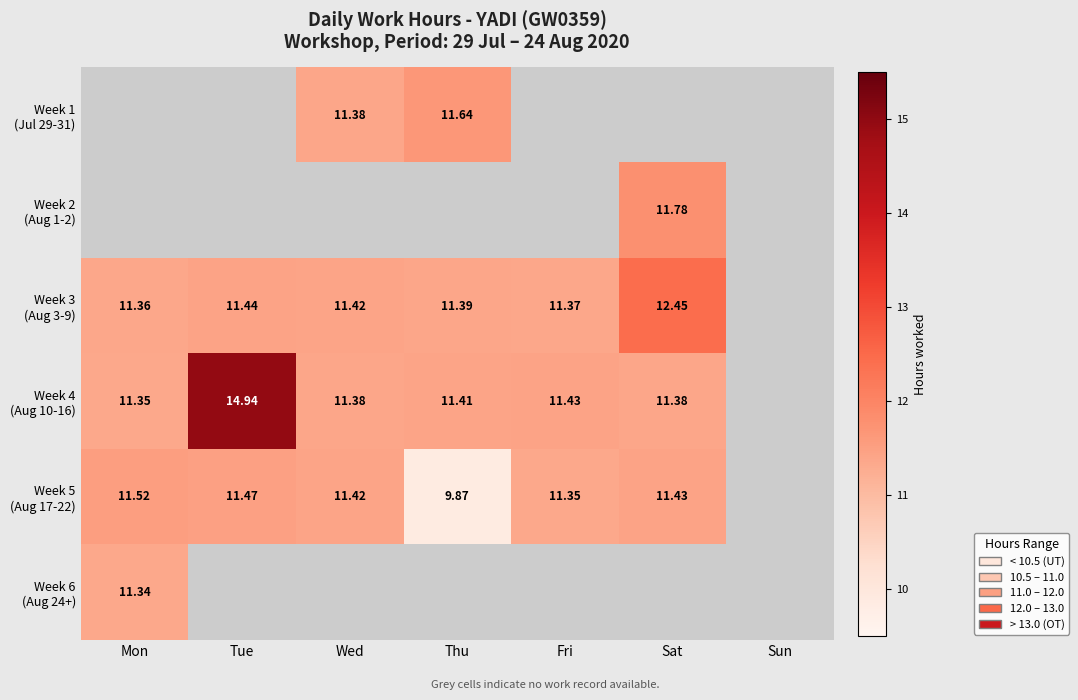

Where is Week 3 (Aug 3-9) nearest to the value 11?

Mon